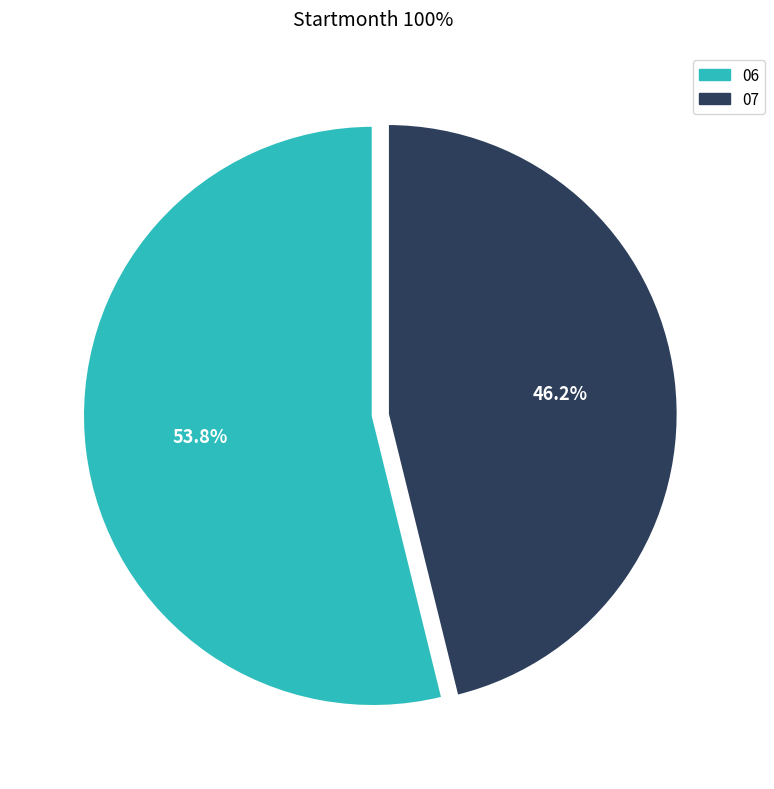

The 06 slice represents 54% of the pie. True or false?

True